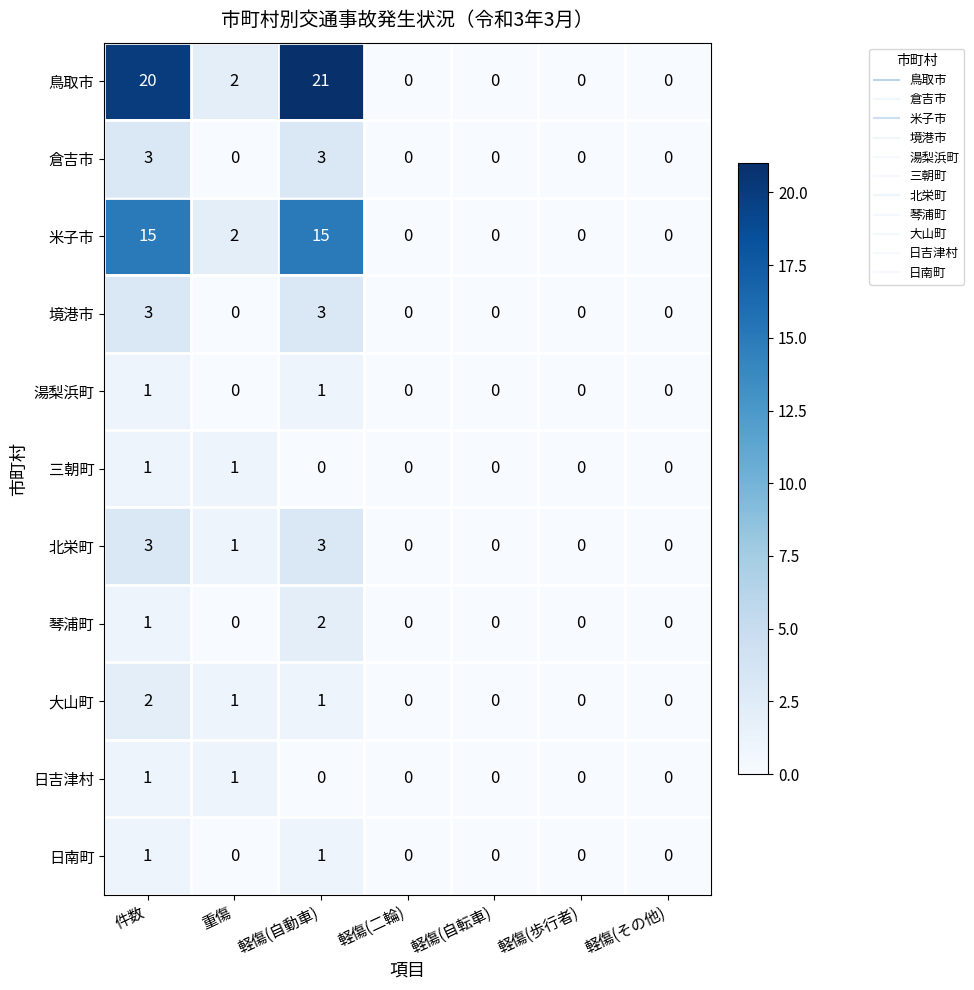

At which category is the sum across all series the highest?

件数